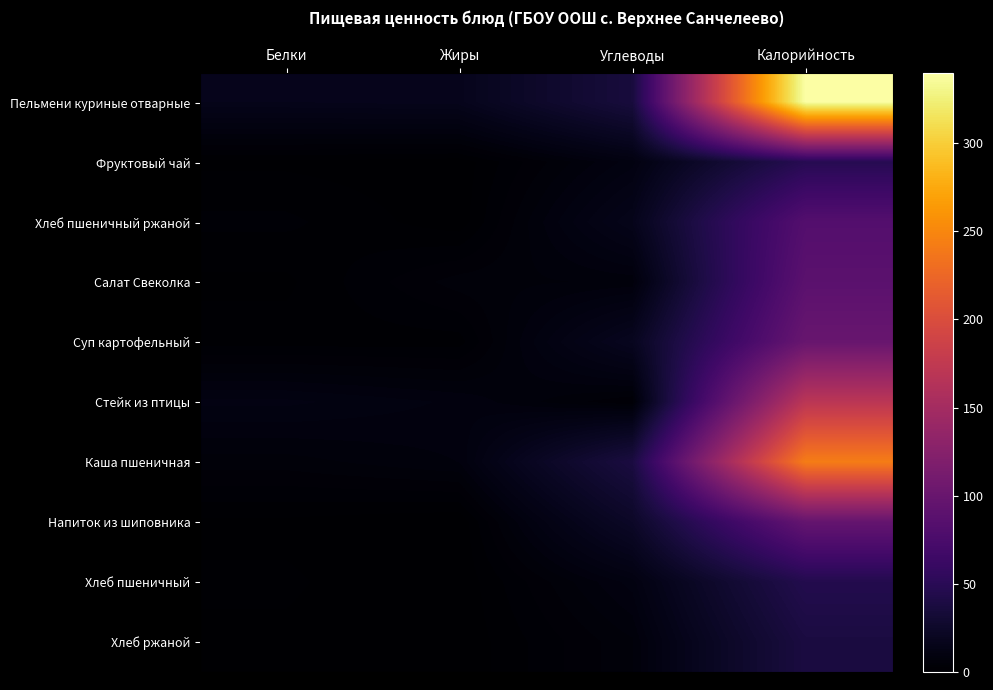

What is the difference between the highest and lowest values at Калорийность?

302.0